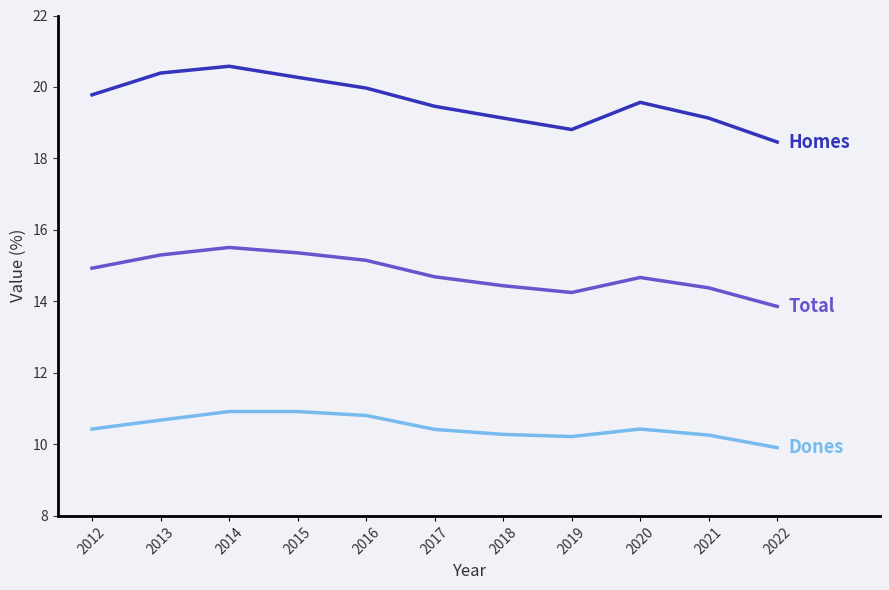

What is the spread (max minus min) of values at 2017?

9.0